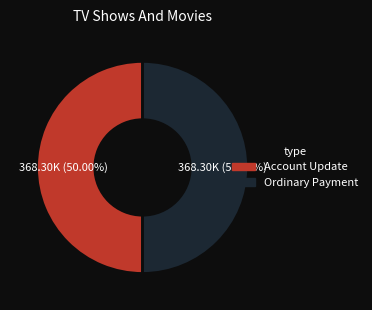

How many slices are in this pie chart?

2